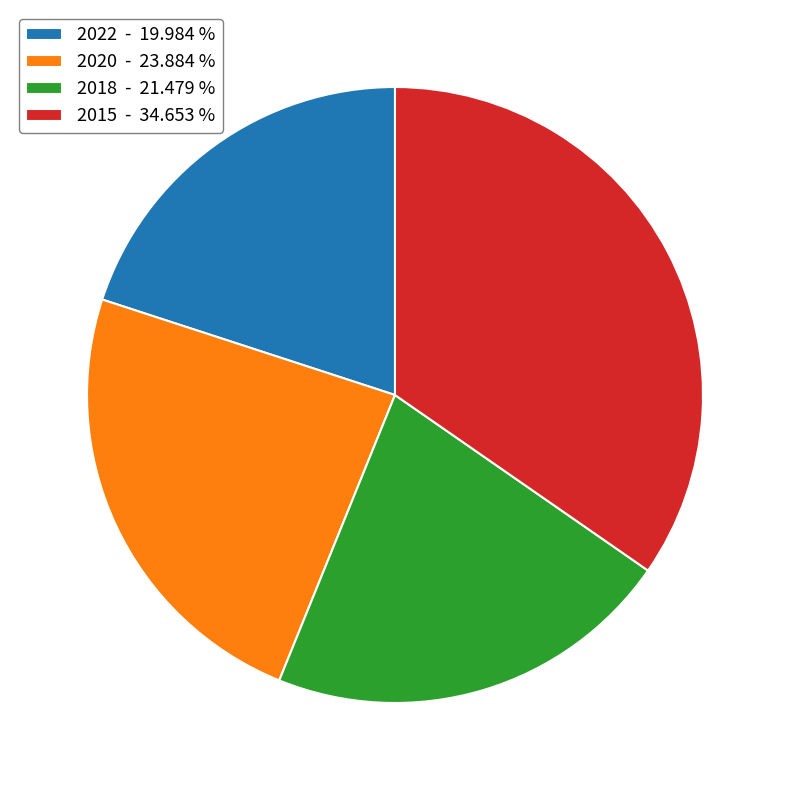

Is the sum of 2018 - 21.479 % and 2022 - 19.984 % greater than half?

No